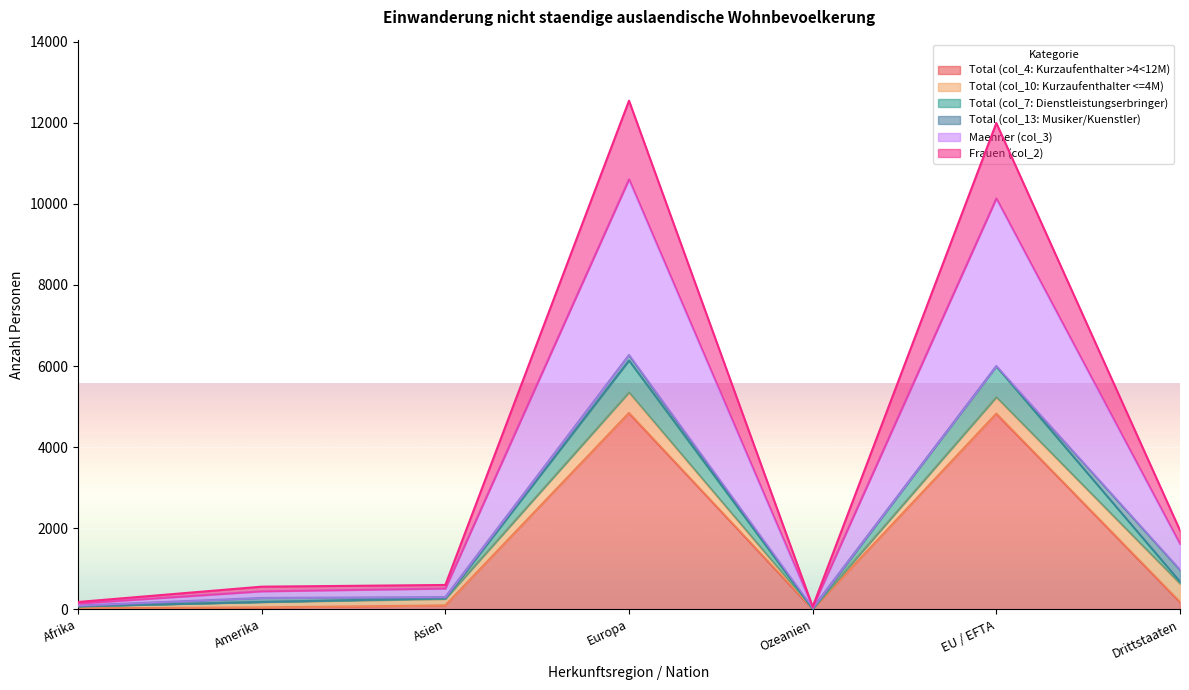

What is the sum of the Total (col_7: Dienstleistungserbringer) values at Asien and Drittstaaten?

951